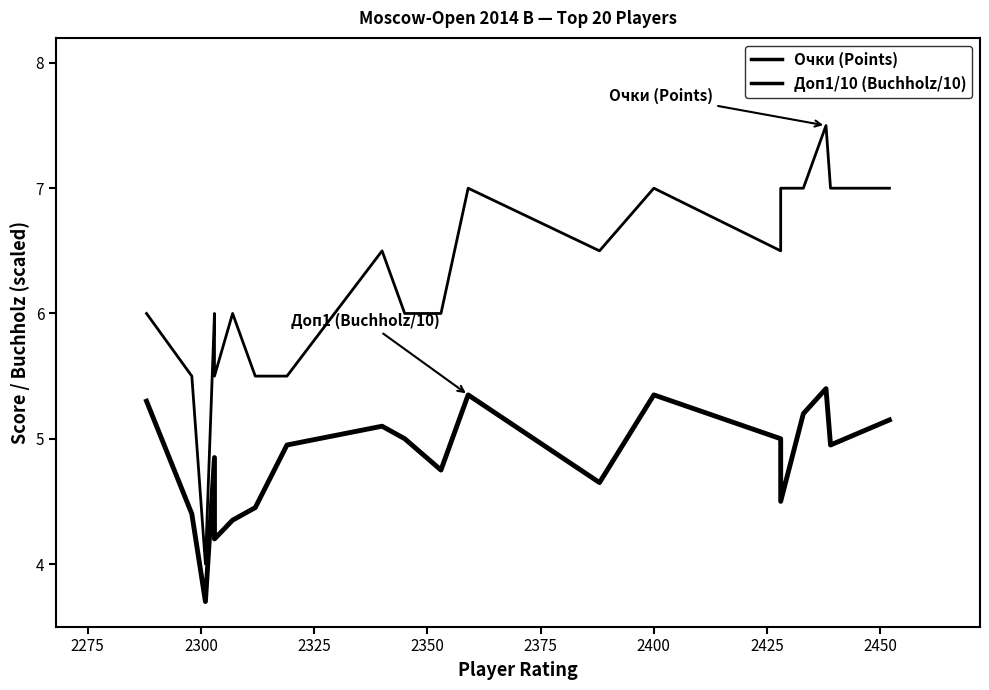

List the series in order of their peak value, highest first.

Очки (Points), Доп1/10 (Buchholz/10)